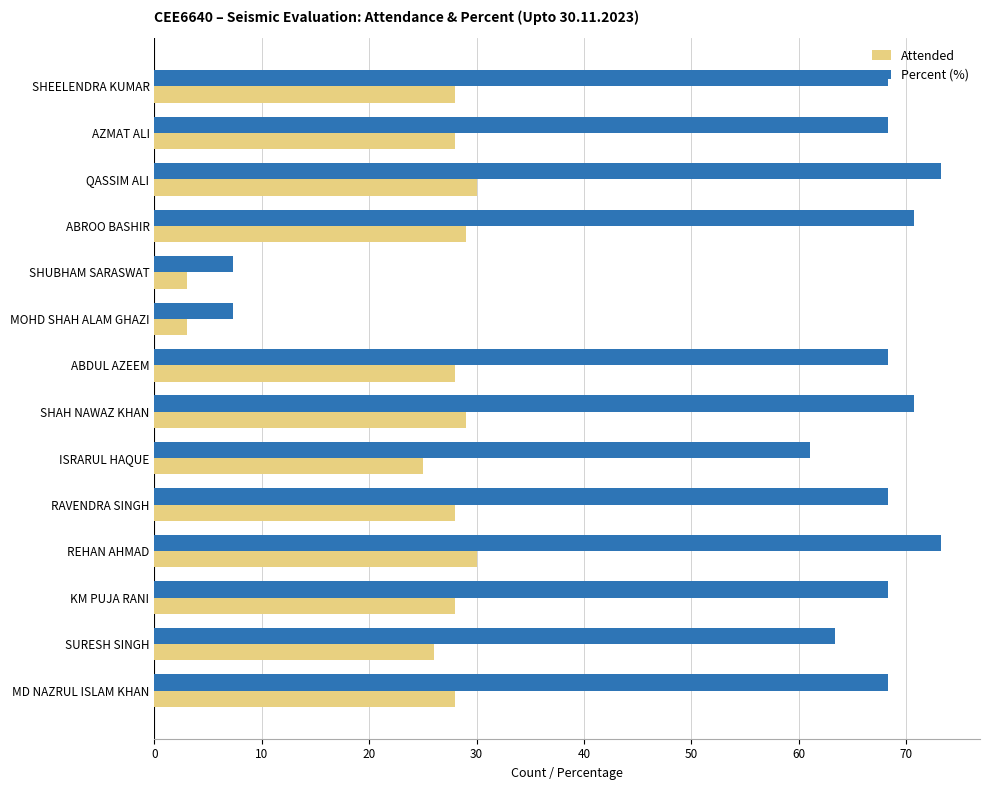

What is the lowest value of the Percent (%) series?

7.3